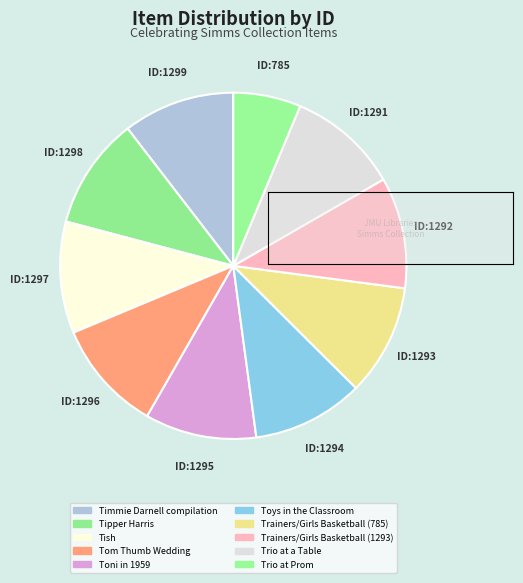

Count the number of slices in the pie.

10